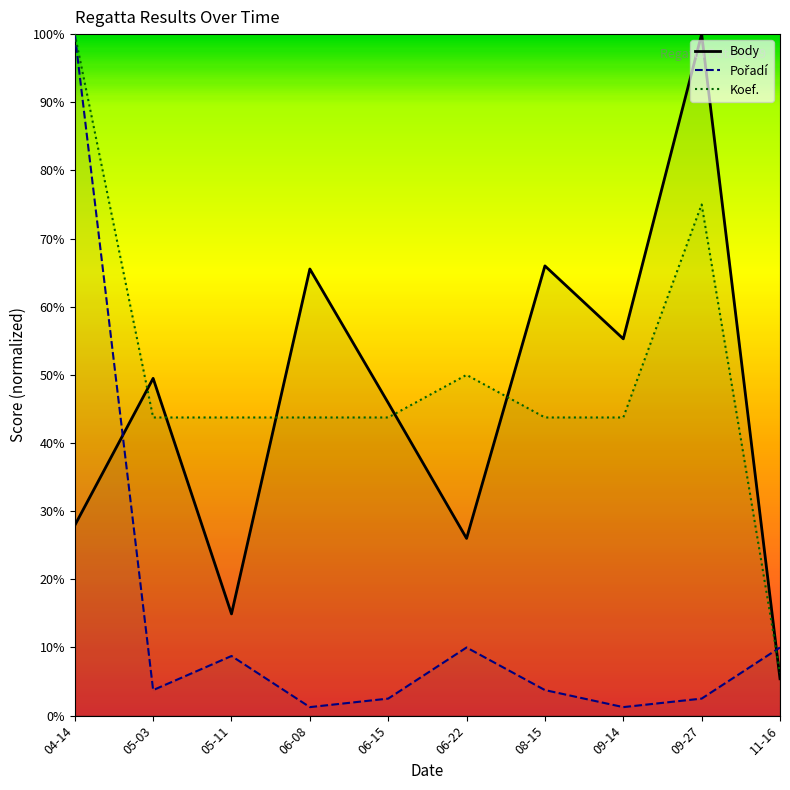

At which label is Body closest to 52?

05-03